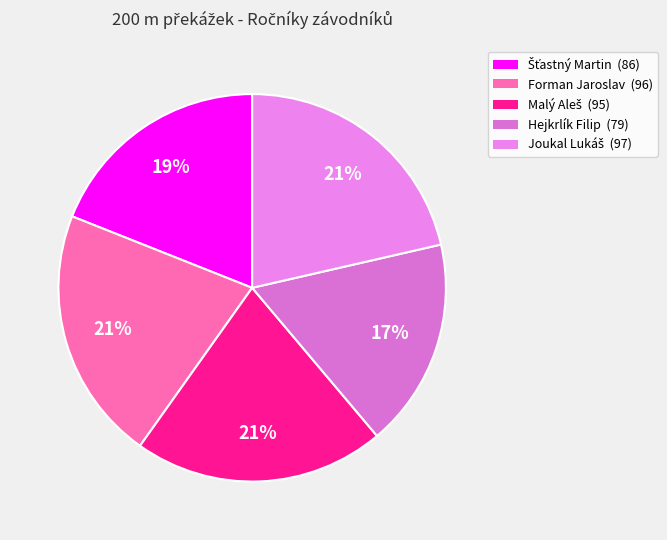

Does Hejkrlík Filip account for over 50% of the chart?

No